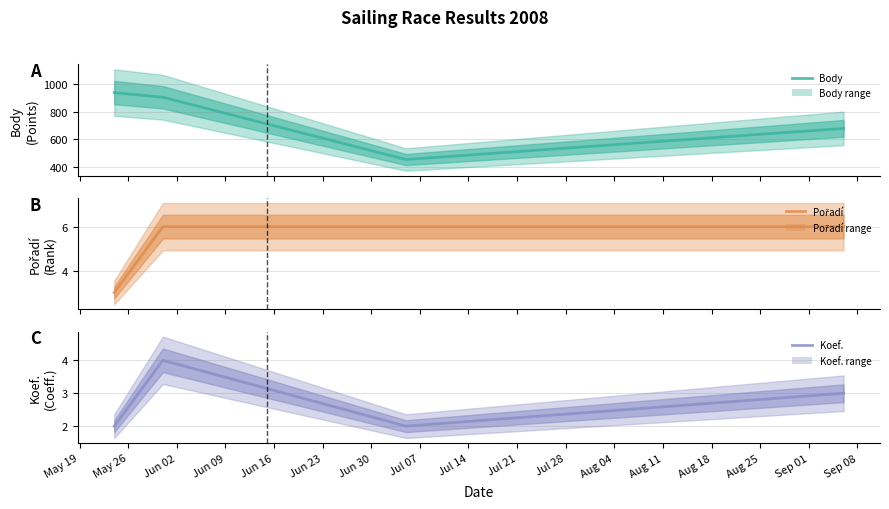

Count the Koef. values in the range 2 to 4.

4